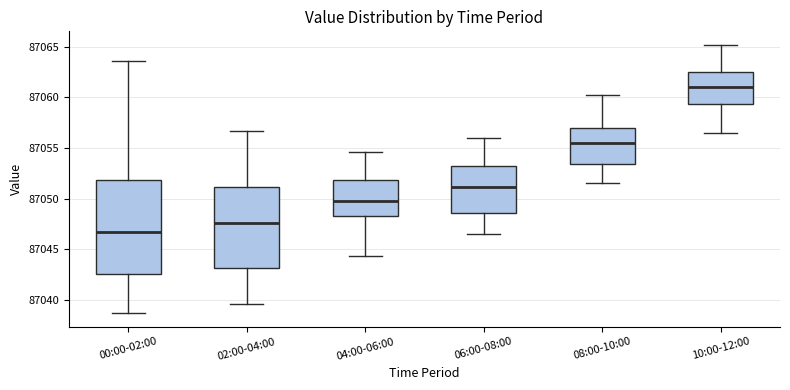

Where does the median line of the box for 02:00-04:00 sit on the y-axis? The values are not printed on the chart, so give them approximately, as read against the axis.

87047.5